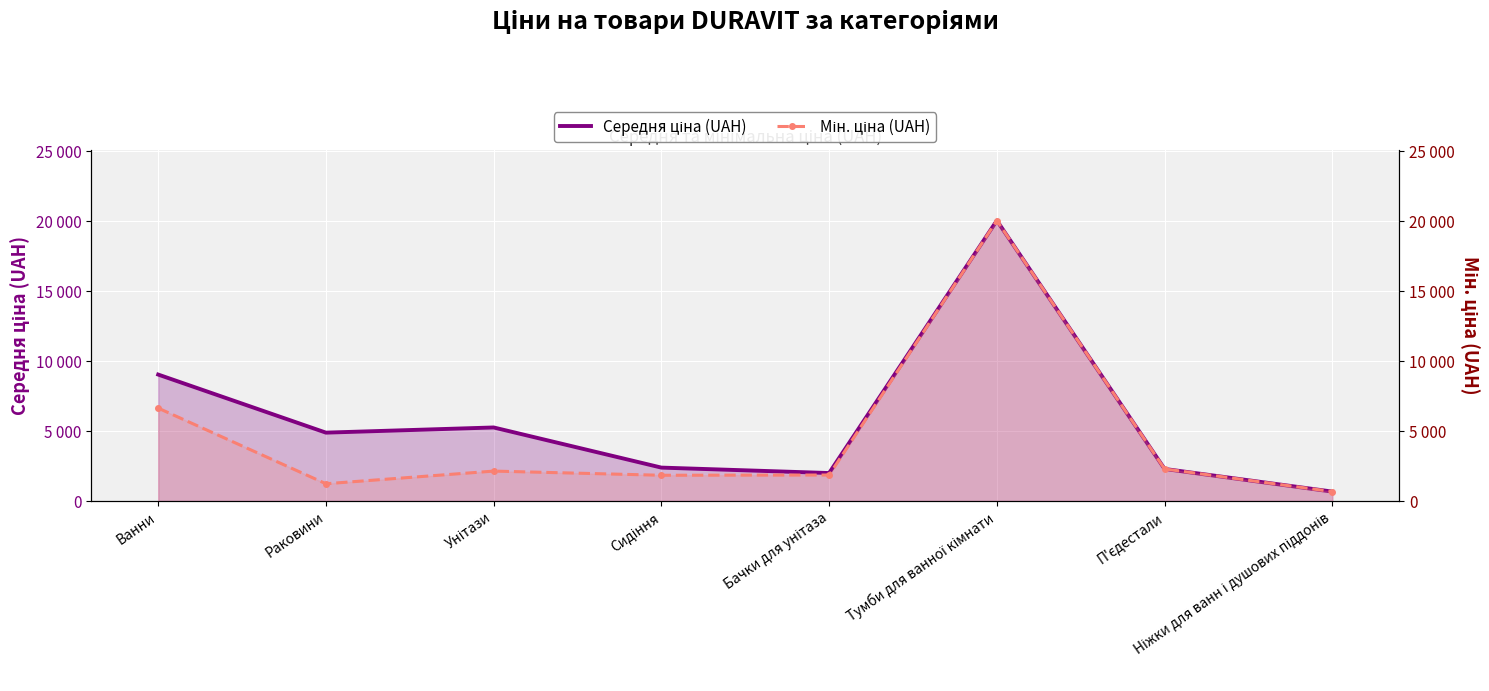

What is the total value across all series at Унітази?

7397